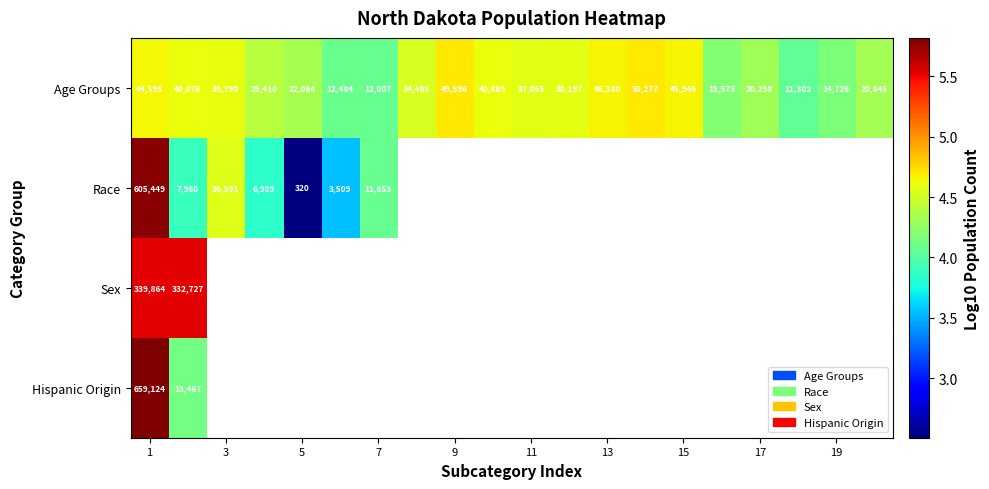

The value of Sex at 1 is 9.7. True or false?

False